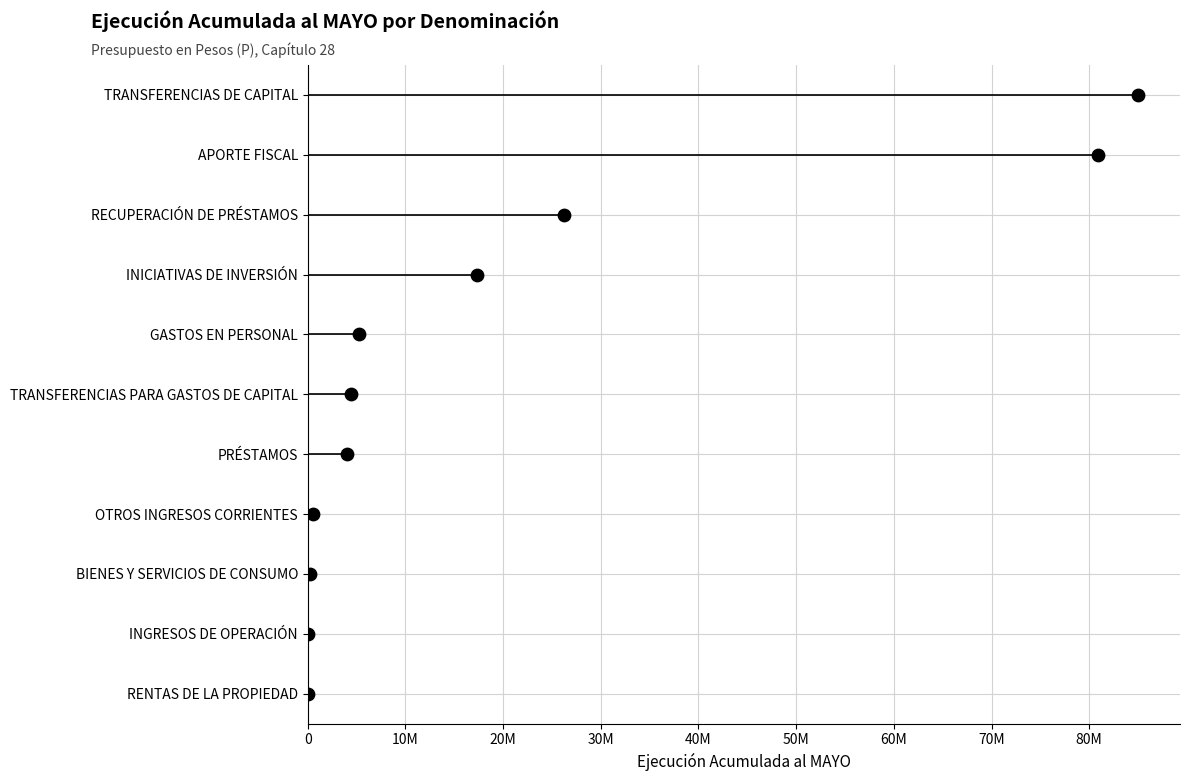

Between 10M and 80M, which is larger?

80M